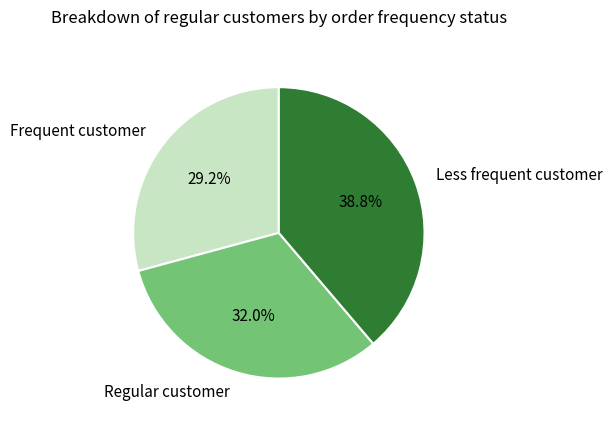

What is the smallest slice in the pie chart?

Frequent customer